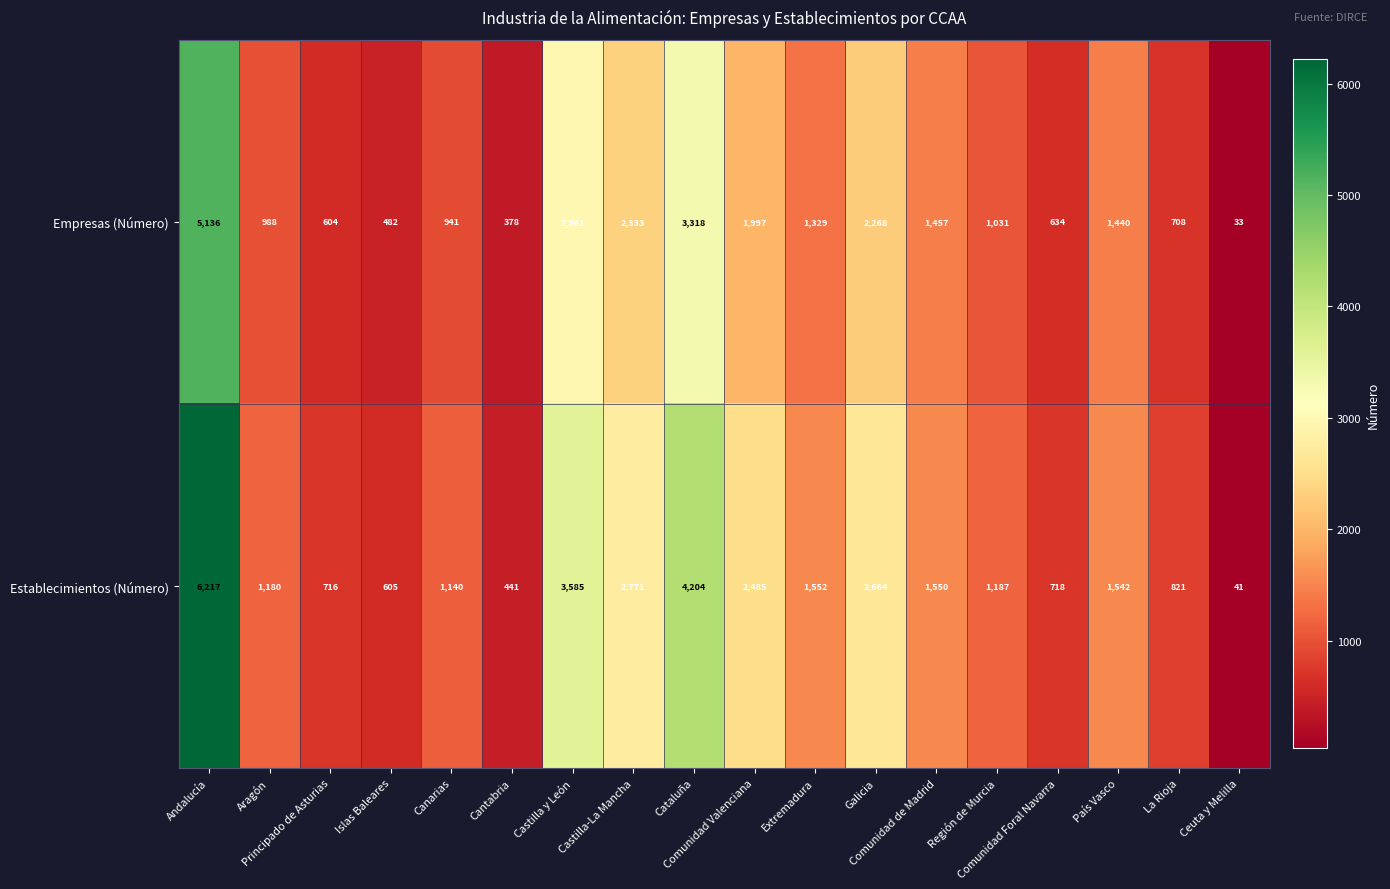

What is the average value of the Establecimientos (Número) series?

1857